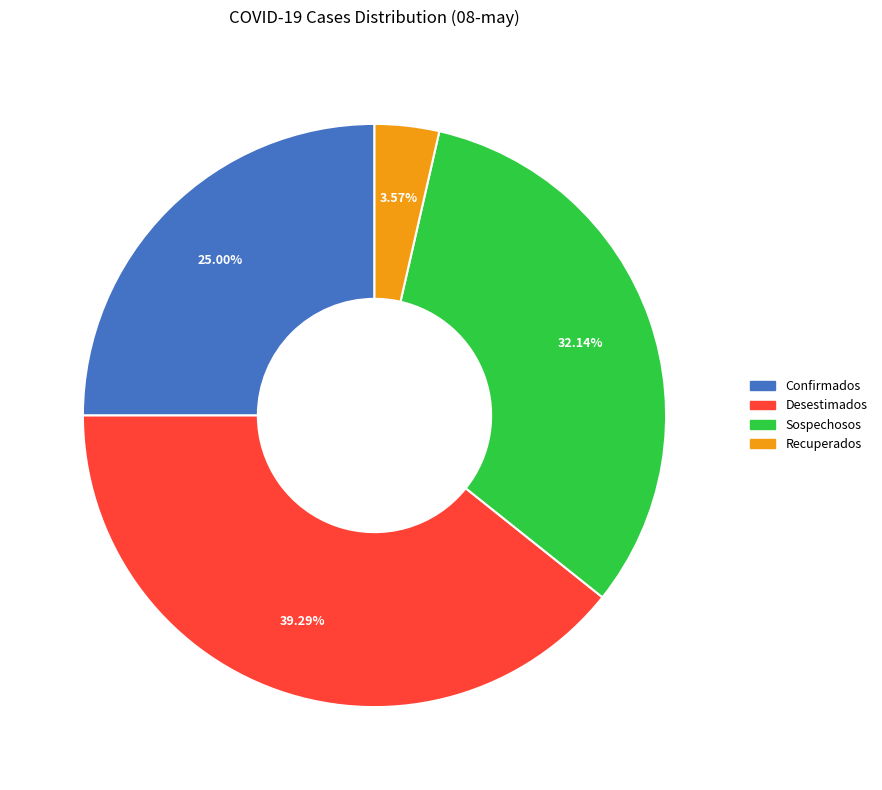

Is there a majority slice in this chart?

No